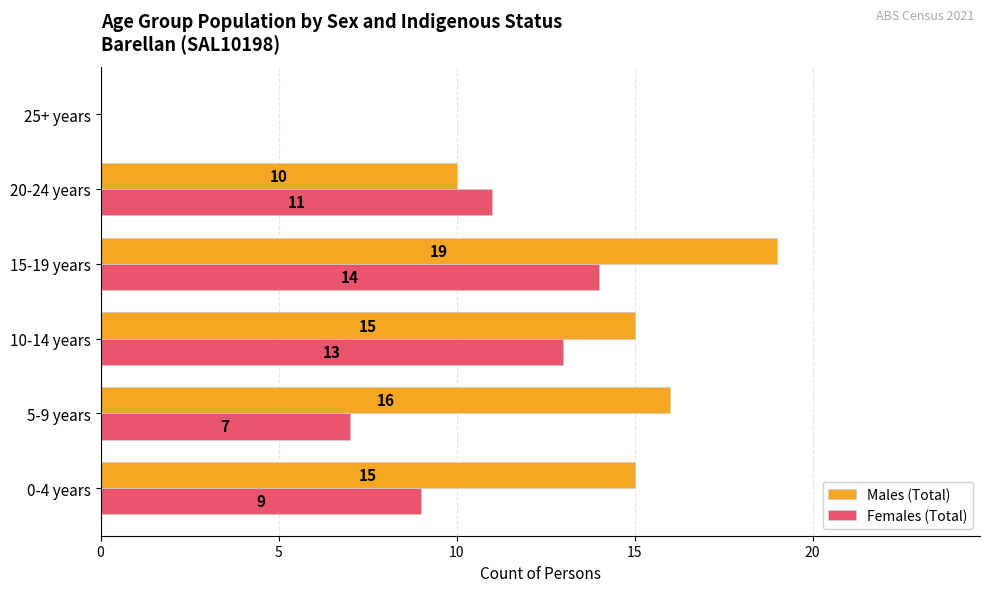

At which category is the sum across all series the highest?

15-19 years